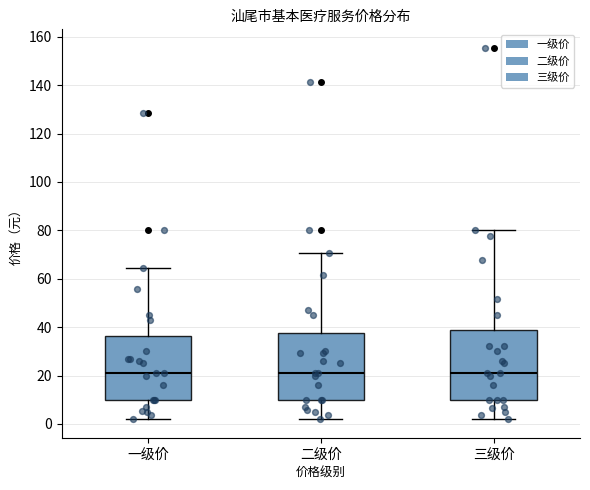

Reading left to right, transcribe this box plot: for each box, give where its median line is, the range the box spans, and where its two whiskers end, as read against the y-axis. The values are not printed on the chart, so give them approximately, as read against the axis.

一级价: median 22, box 10 to 36, whiskers 2 to 64
二级价: median 22, box 10 to 38, whiskers 2 to 70
三级价: median 22, box 10 to 38, whiskers 2 to 80